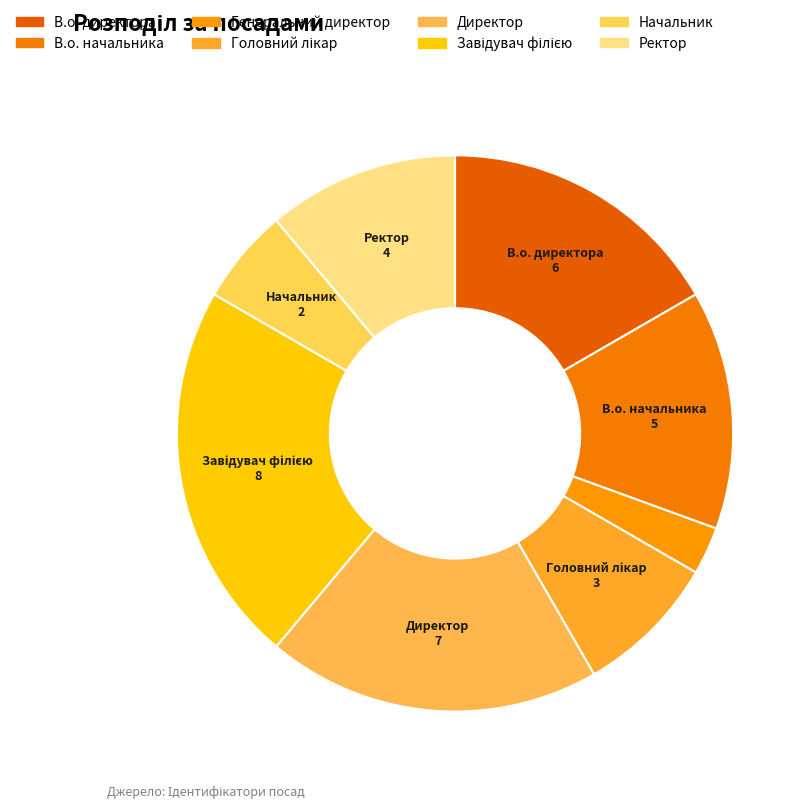

How many slices are in this pie chart?

8